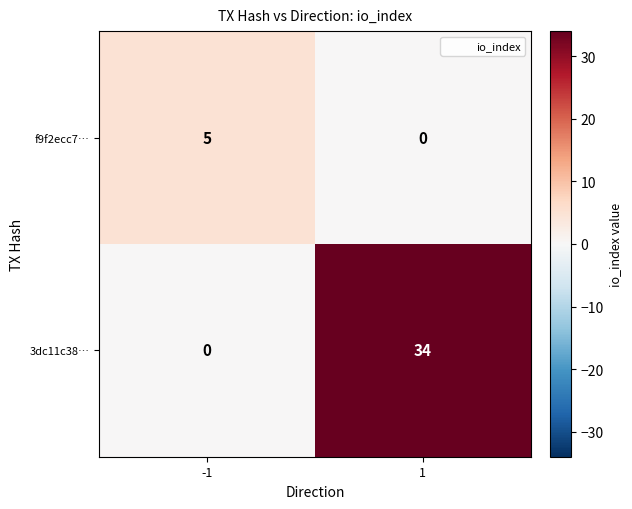

List the series in order of their peak value, highest first.

3dc11c38…, f9f2ecc7…